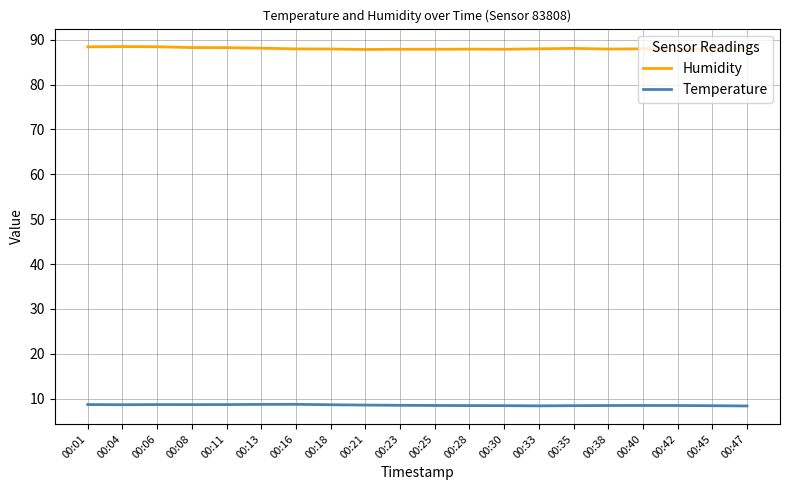

Is the value of Humidity at 00:06 greater than the value of Temperature at 00:35?

Yes